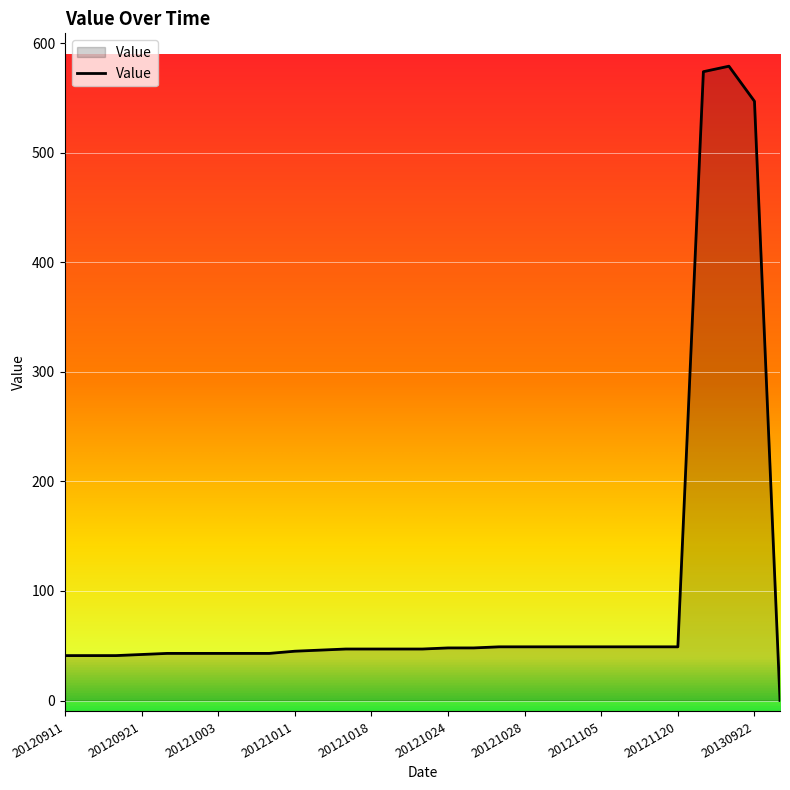

What is the greatest value displayed?

579